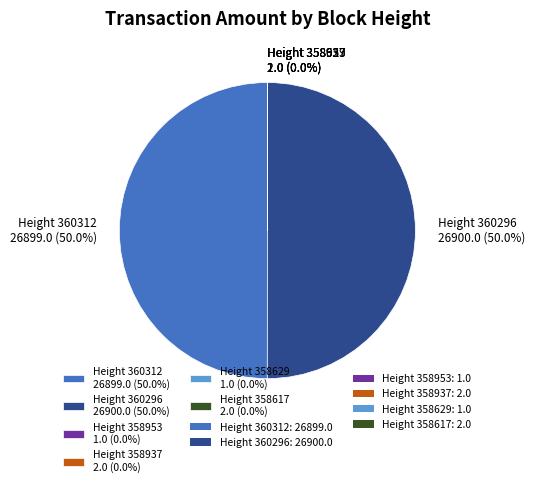

What portion of the pie excludes Height 360296 26900.0 (50.0%)?

50.0%